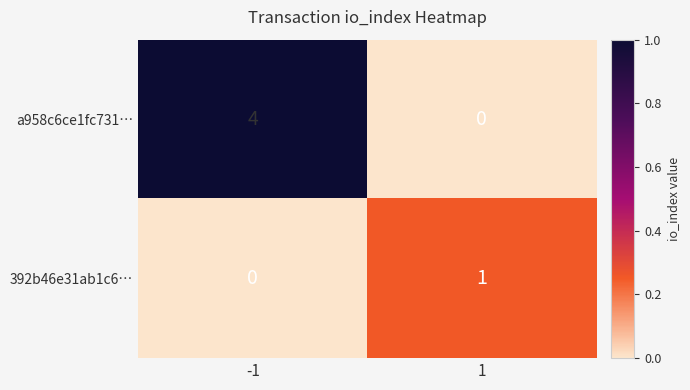

What is the sum of the a958c6ce1fc731… values at -1 and 1?

4